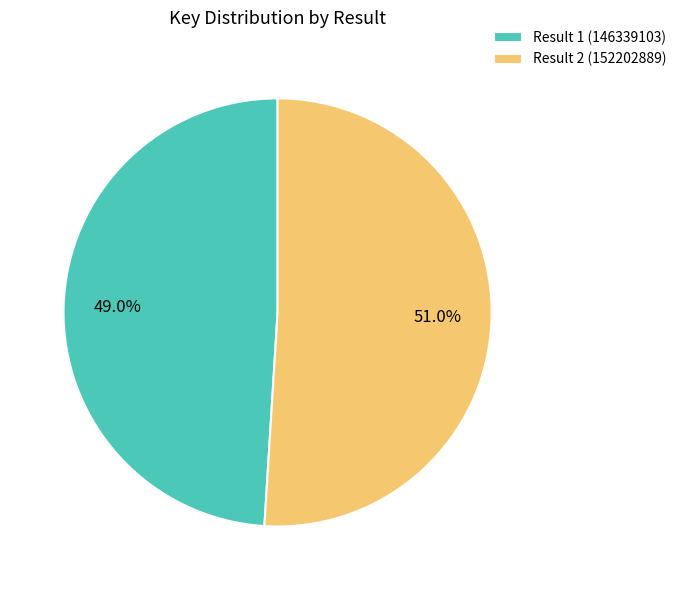

Is it true that Result 1 is 49% of the pie?

True